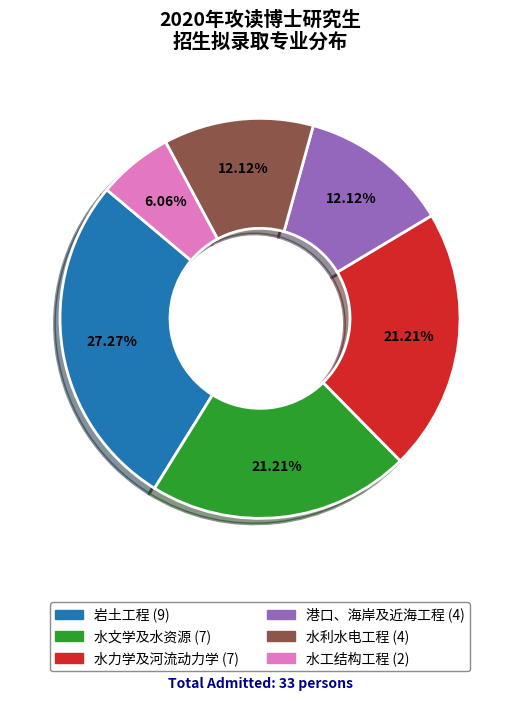

Which category has the biggest portion of the pie?

岩土工程